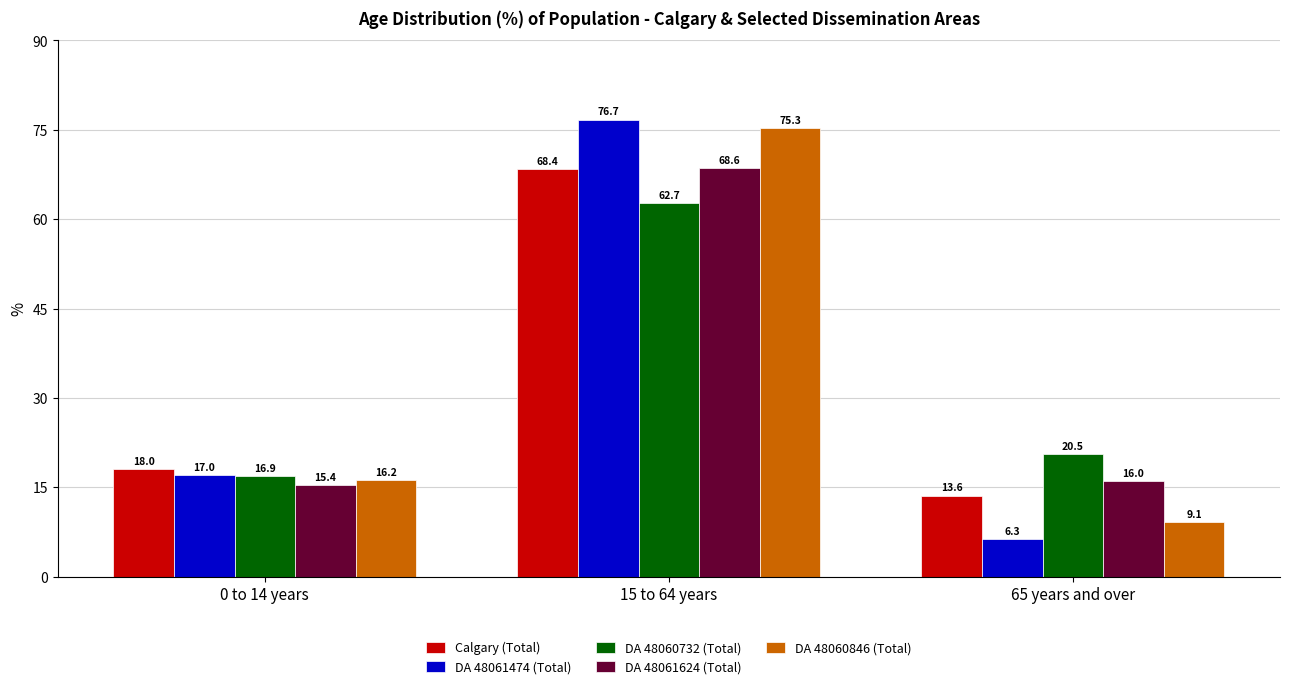

Where is DA 48061474 (Total) nearest to the value 41?

0 to 14 years